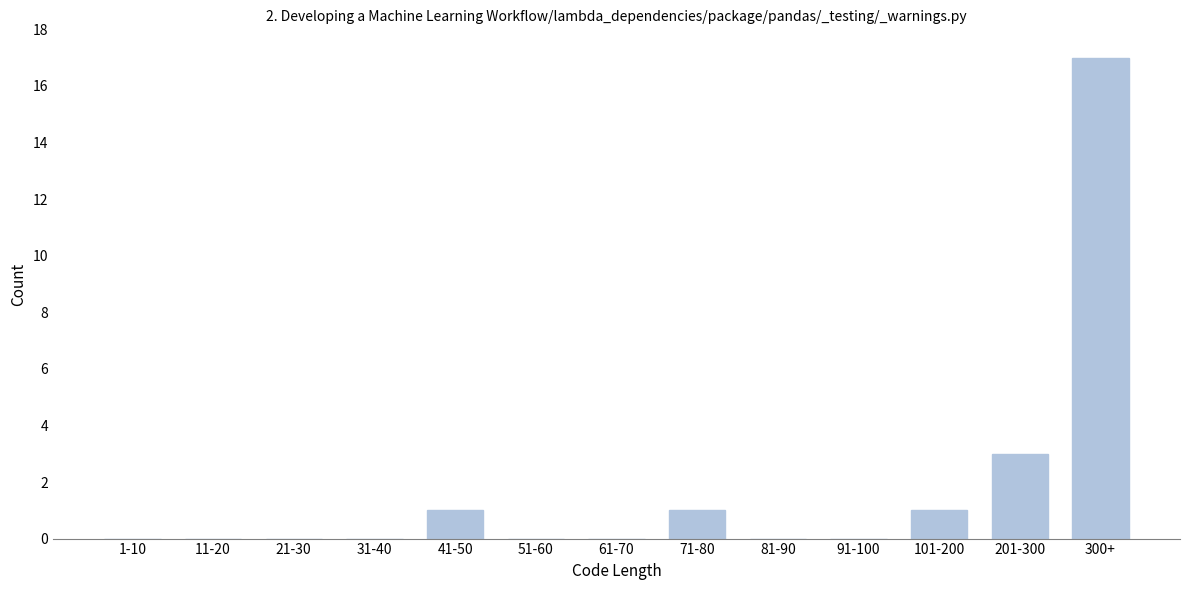

Reading left to right, what are all the values shown in this chart?

1-10=0	11-20=0	21-30=0	31-40=0	41-50=1	51-60=0	61-70=0	71-80=1	81-90=0	91-100=0	101-200=1	201-300=3	300+=17